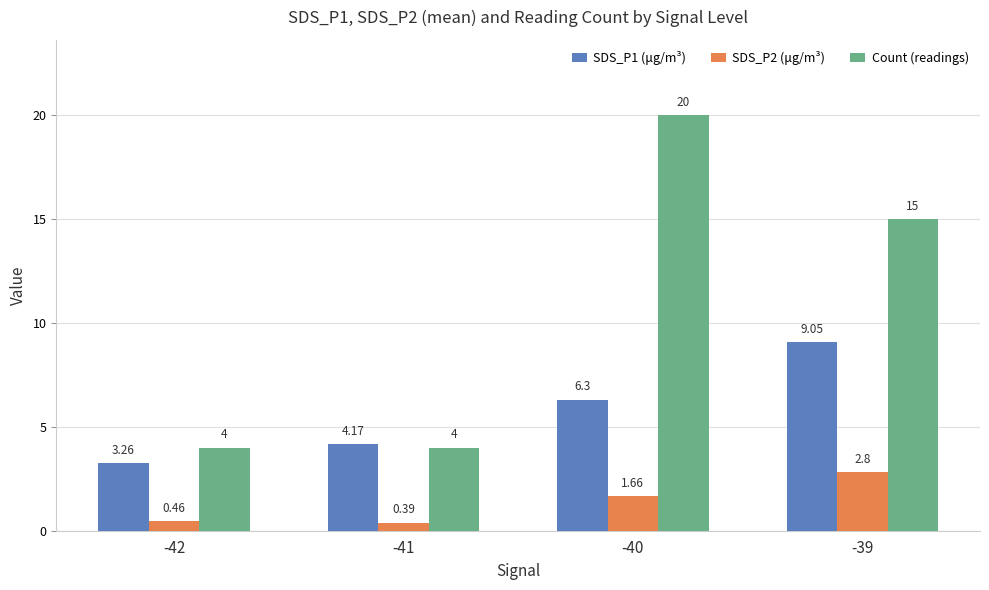

Does the chart contain any negative values?

No